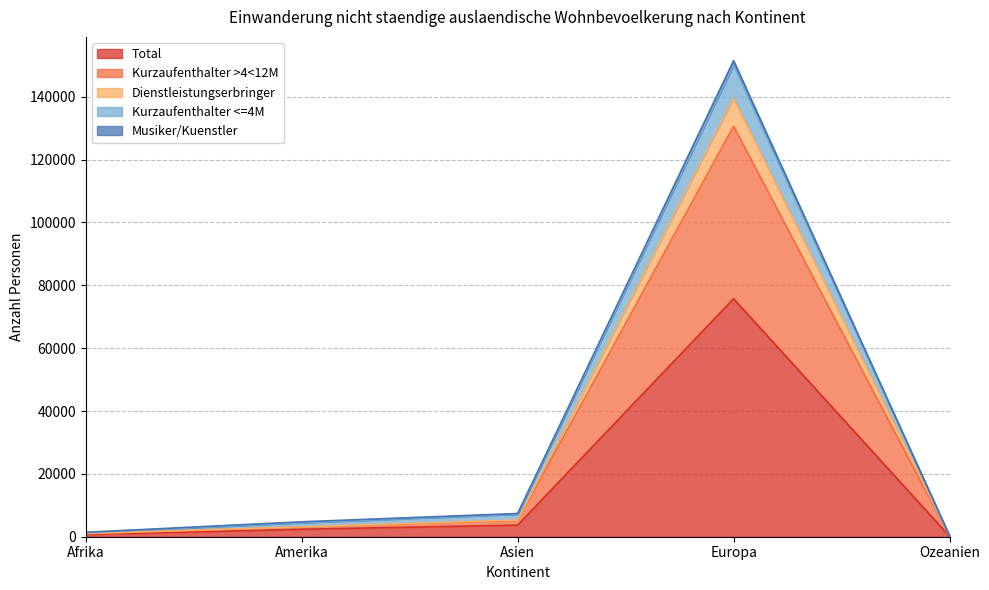

At which label does Total reach its peak?

Europa